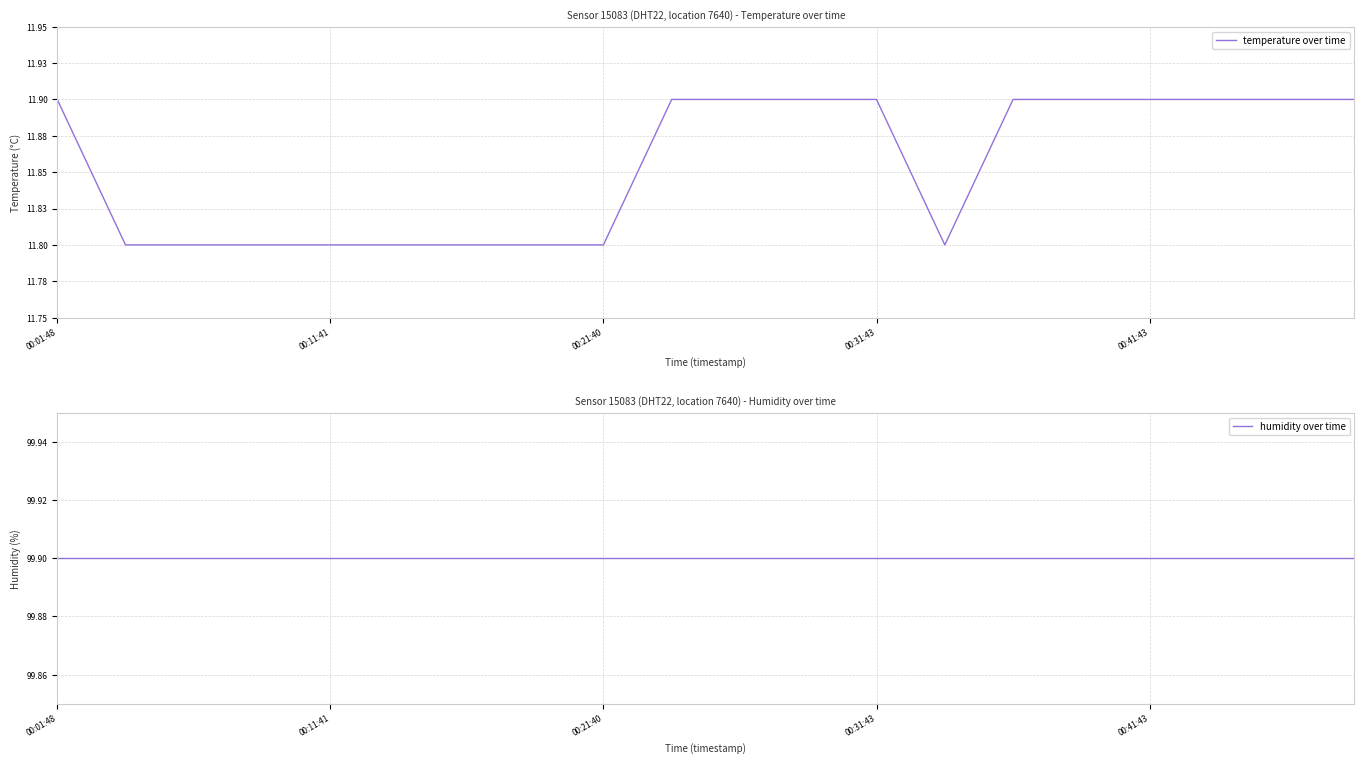

True or false: temperature over time has a value of 11.9 at 17.

True